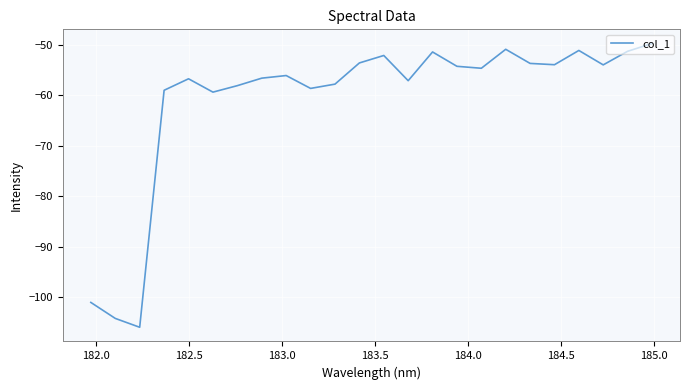

What is the greatest value displayed?

-49.7